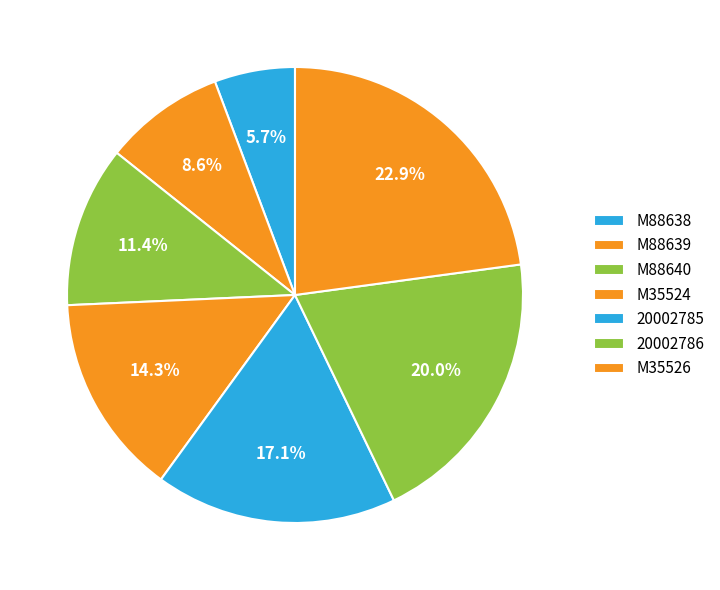

Does M35526 represent more than half of the total?

No